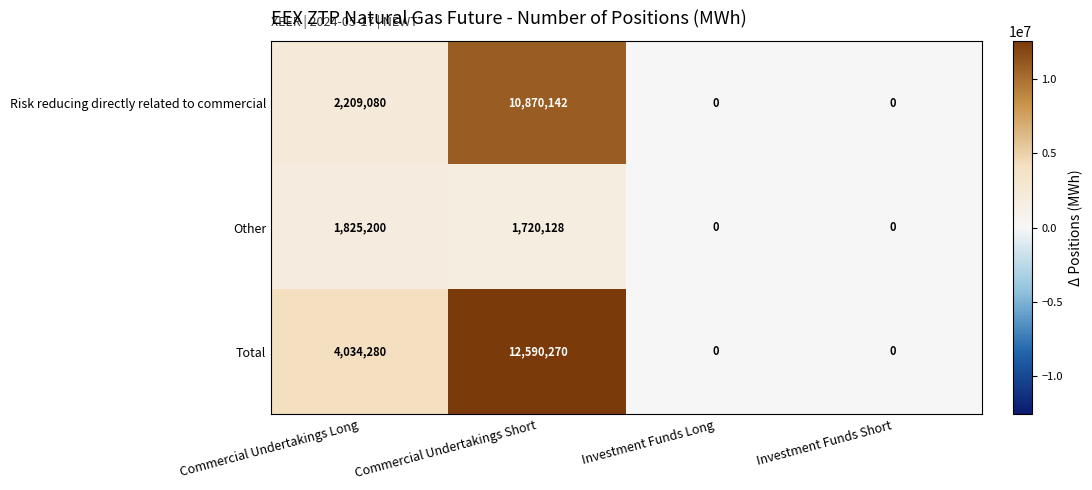

What is the spread (max minus min) of values at Commercial Undertakings Long?

2209080